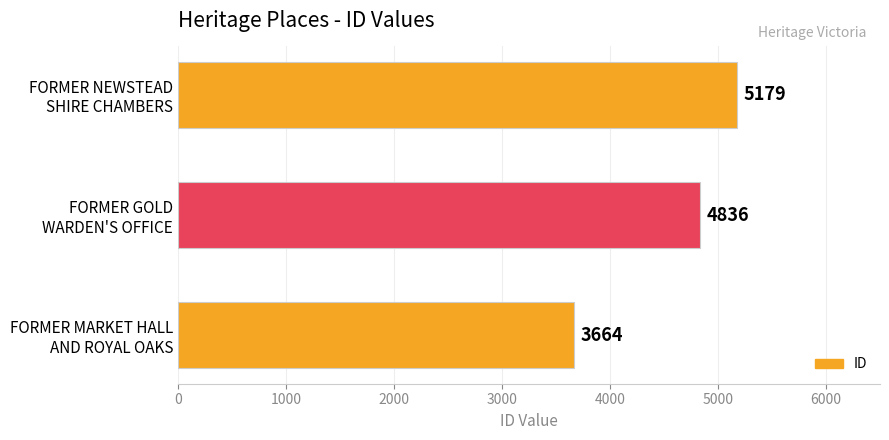

Reading bottom to top, what are all the values shown in this chart?

3664	4836	5179